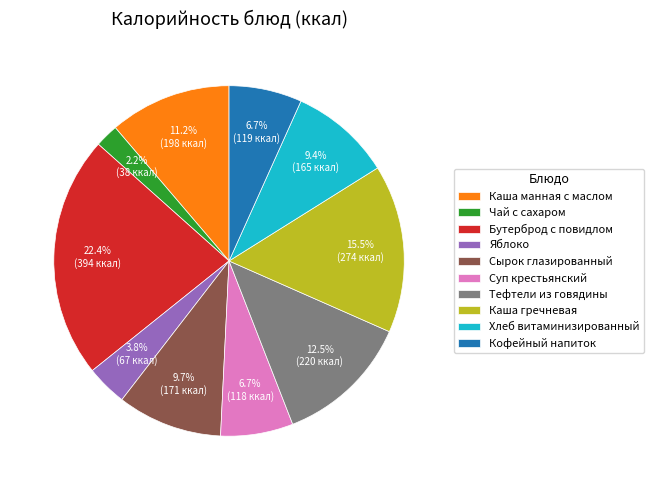

Does any single category account for the majority?

No